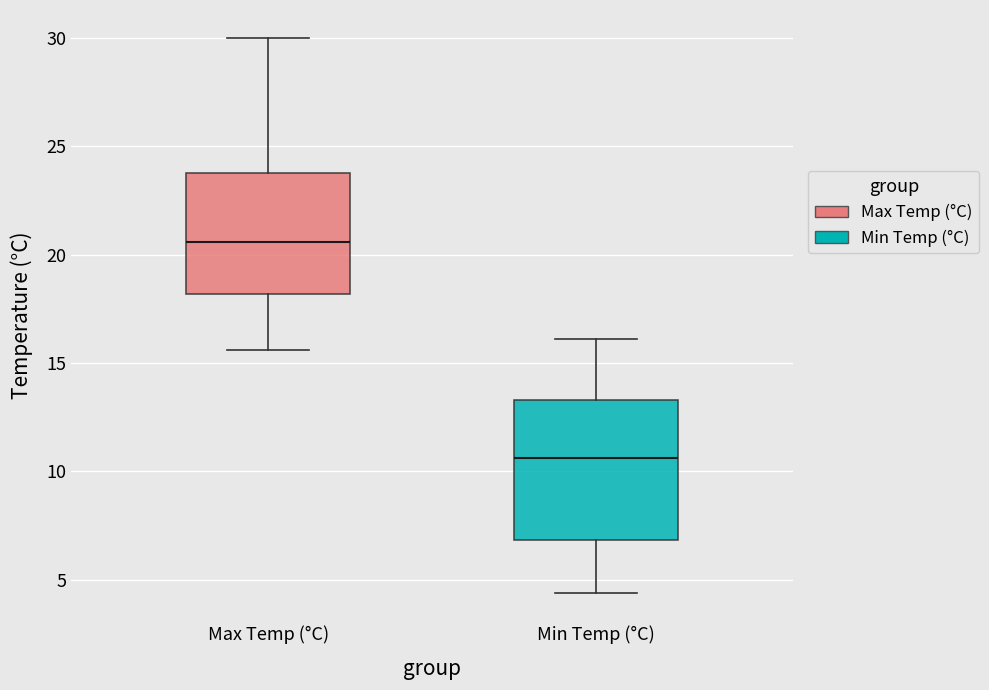

Where does the lower whisker of the box for Max Temp (°C) end on the y-axis? The values are not printed on the chart, so give them approximately, as read against the axis.

15.5